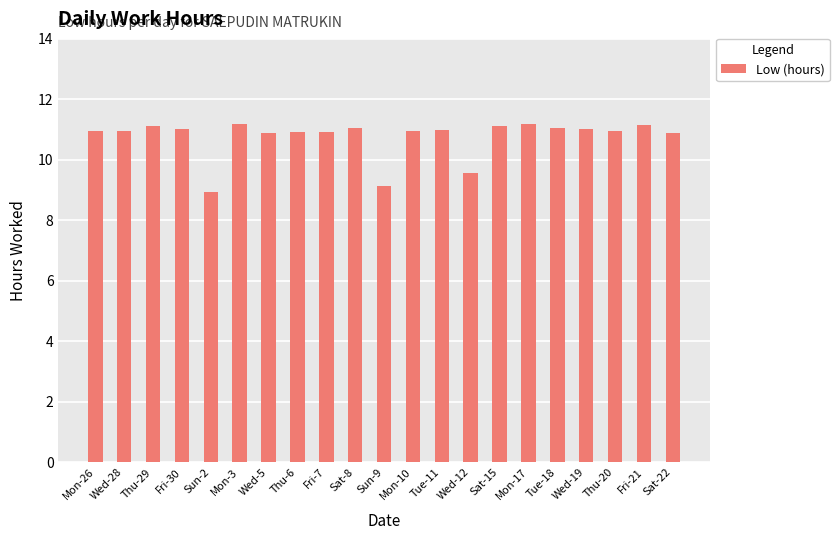

What is the sum of the values at Fri-30 and Thu-6?

21.9